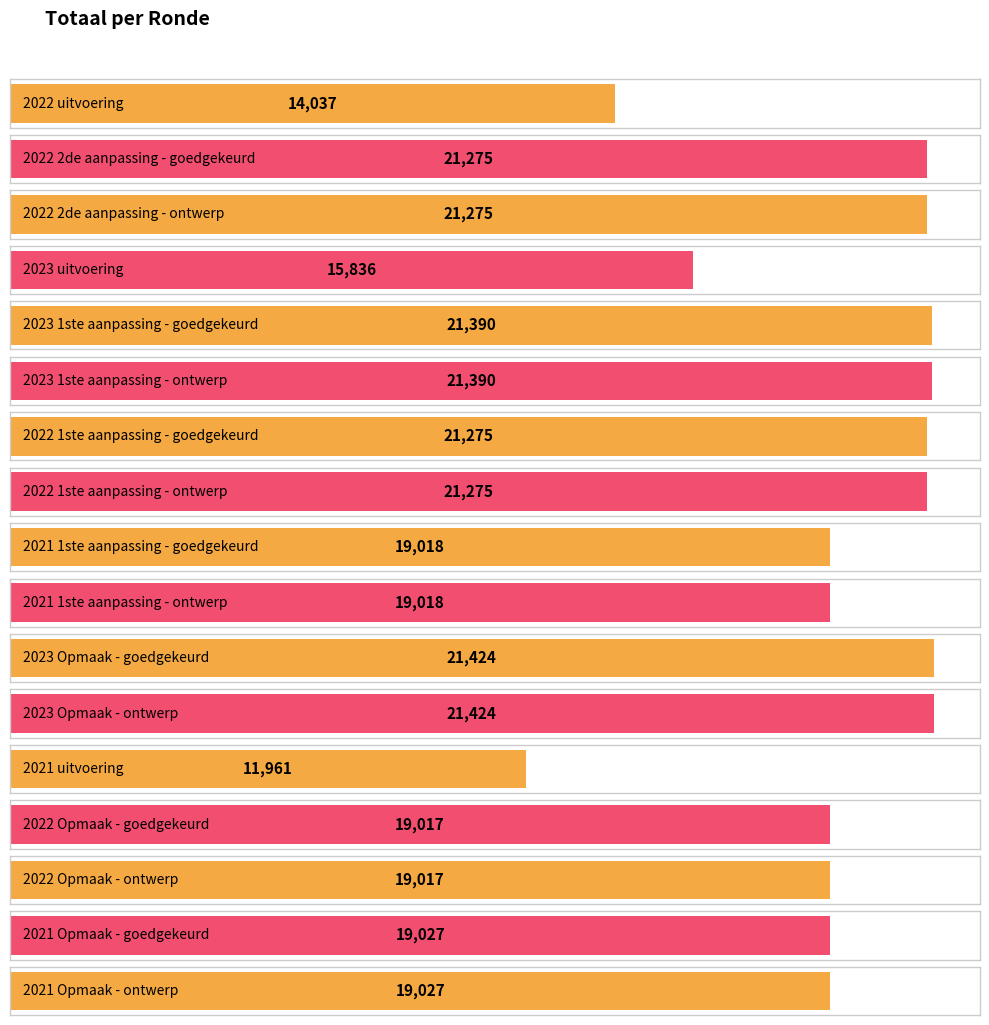

What is the value of the 2nd bar from the left?

21275